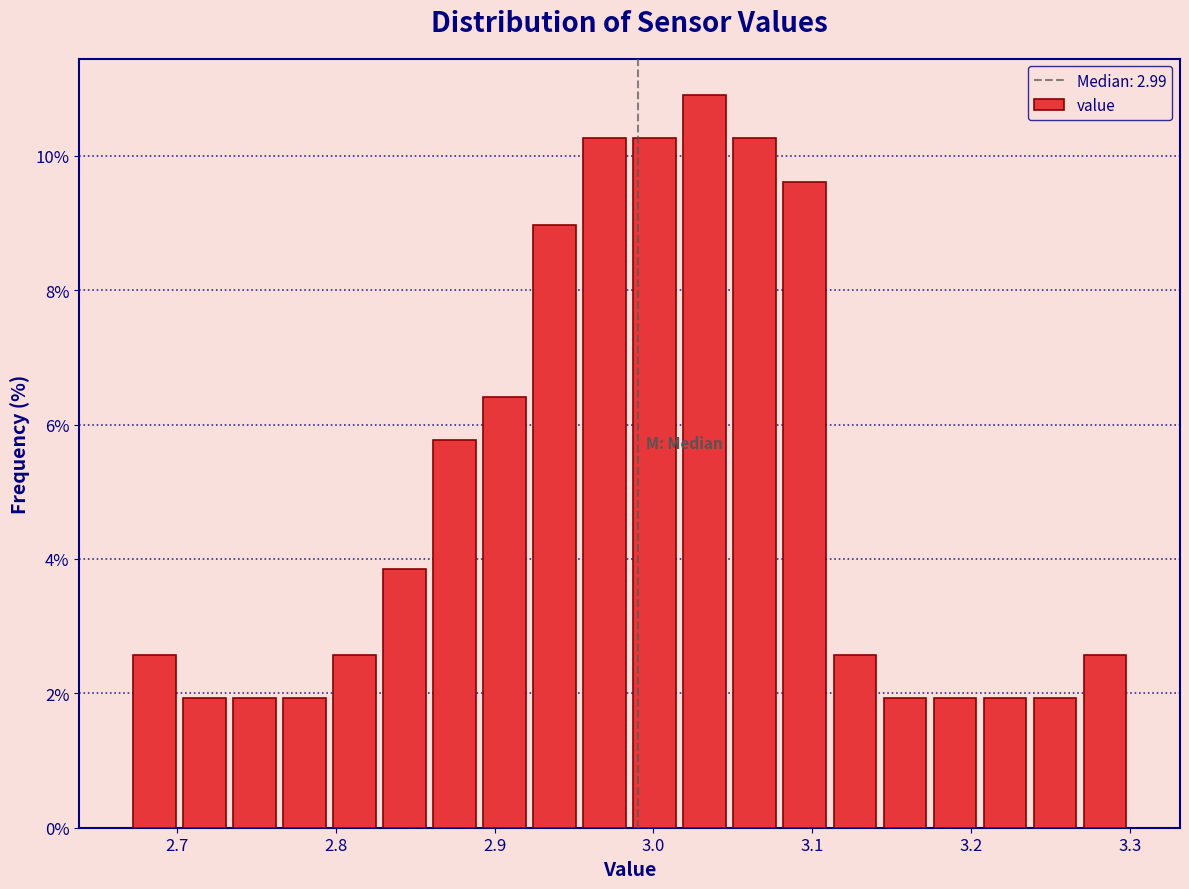

Read against the x-axis, roughly where is the centre of the tallest bar?

3.03